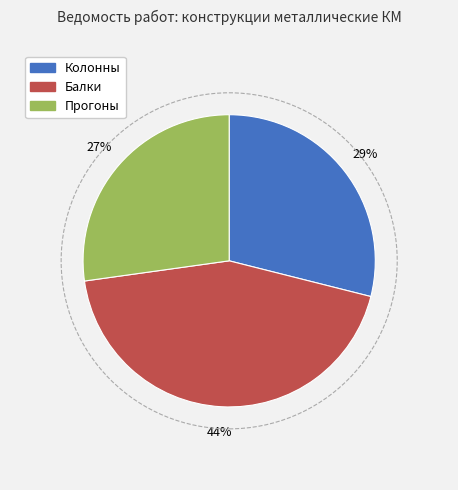

To the nearest percent, what portion does Прогоны represent?

27%